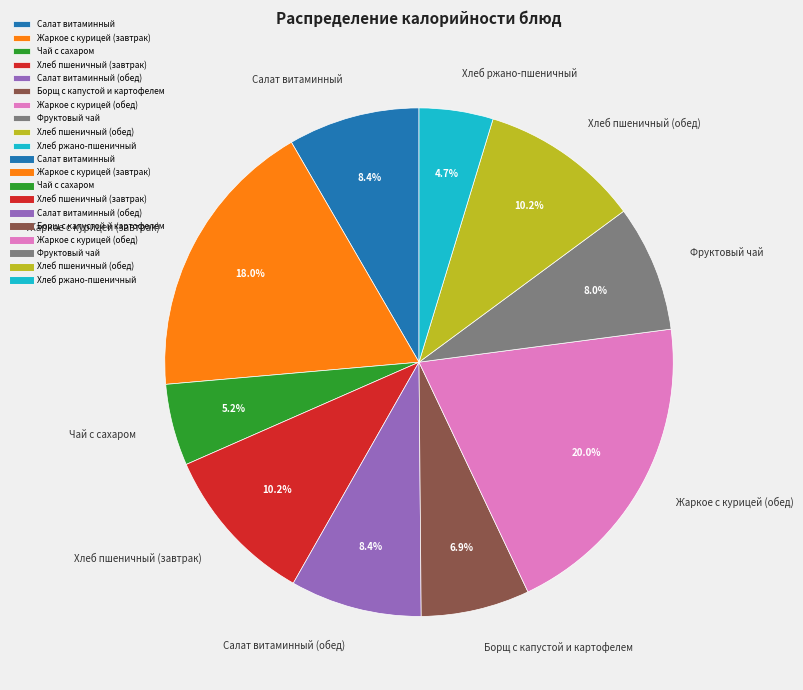

Approximately how many times larger is the value at Борщ с капустой и картофелем compared to Хлеб пшеничный (завтрак)?

0.7